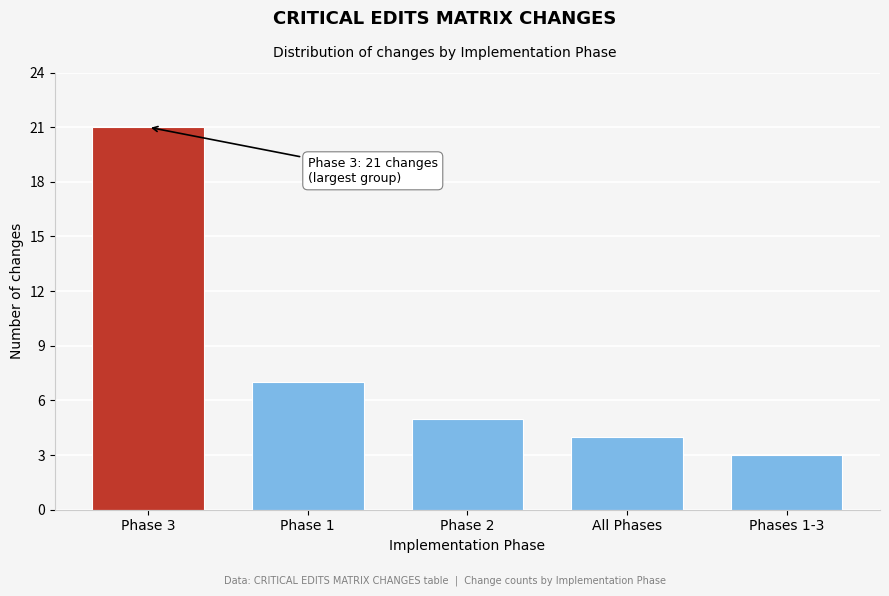

Reading left to right, transcribe all the data shown in this chart.

Phase 3=21	Phase 1=7	Phase 2=5	All Phases=4	Phases 1-3=3